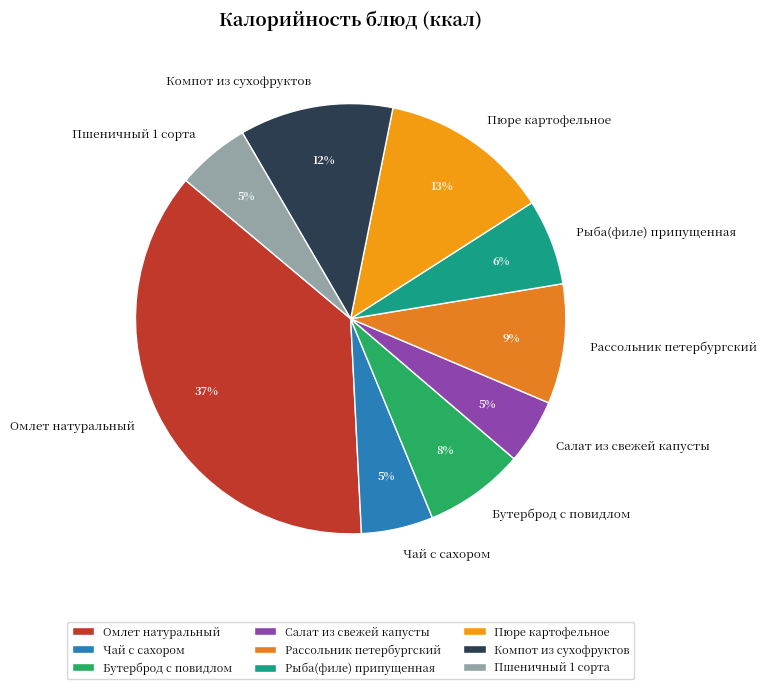

Between Рыба(филе) припущенная and Бутерброд с повидлом, which is larger?

Бутерброд с повидлом